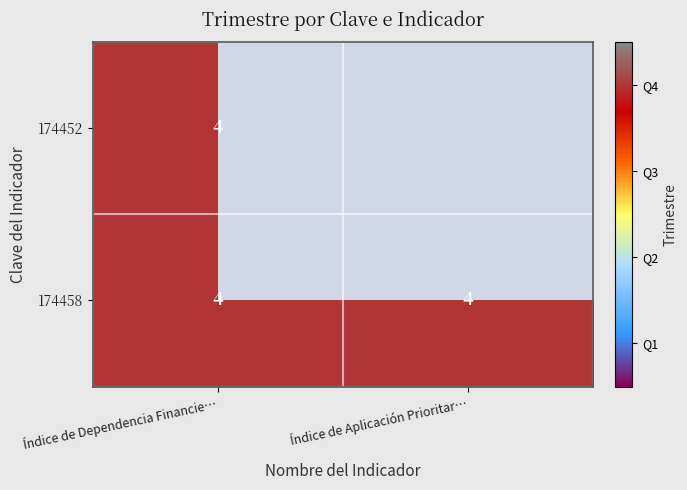

Is it true that 174458 equals 4 at Índice de Aplicación Prioritar…?

True